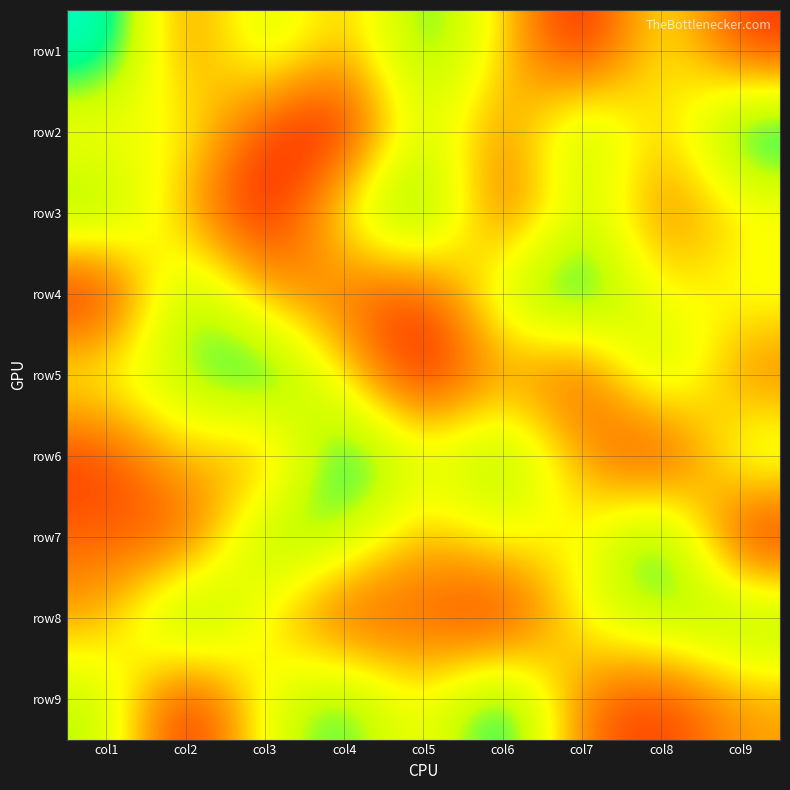

Rank the series at col1 from lowest to highest value.

row1, row3, row9, row5, row2, row8, row7, row6, row4